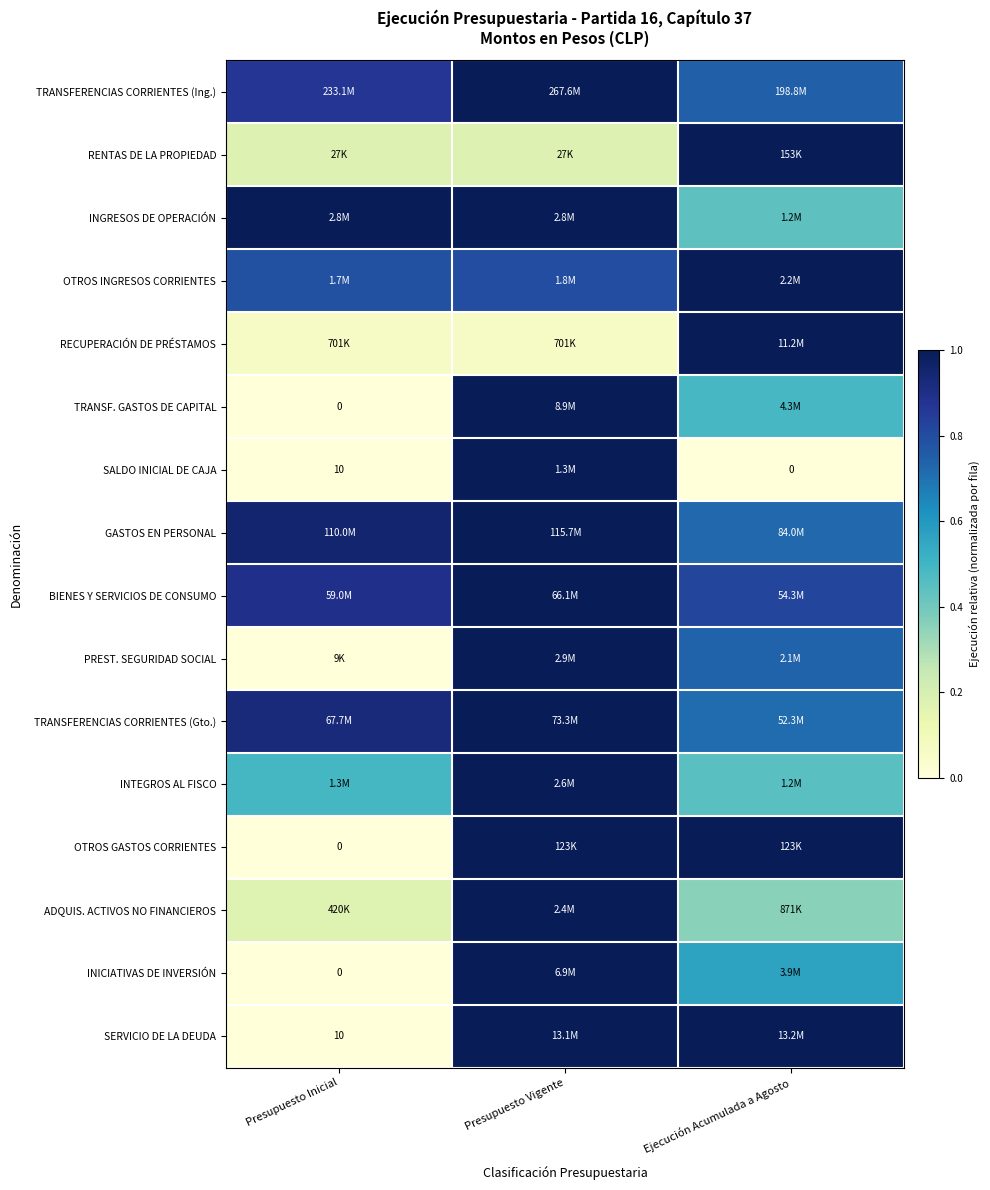

At how many categories does at least one series exceed 0?

3